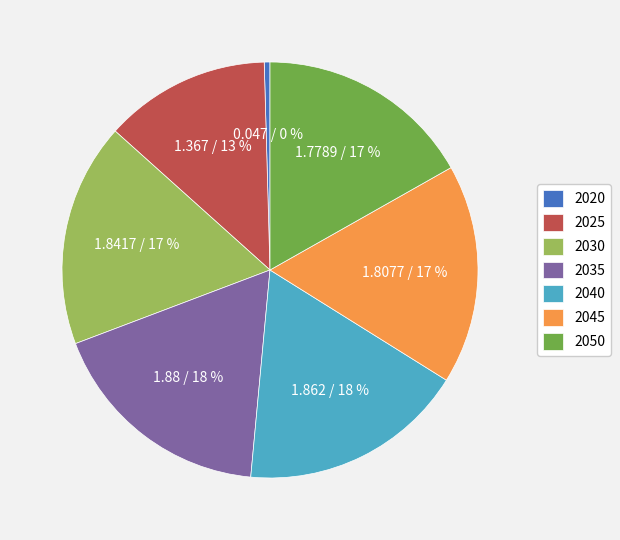

Is there a majority slice in this chart?

No